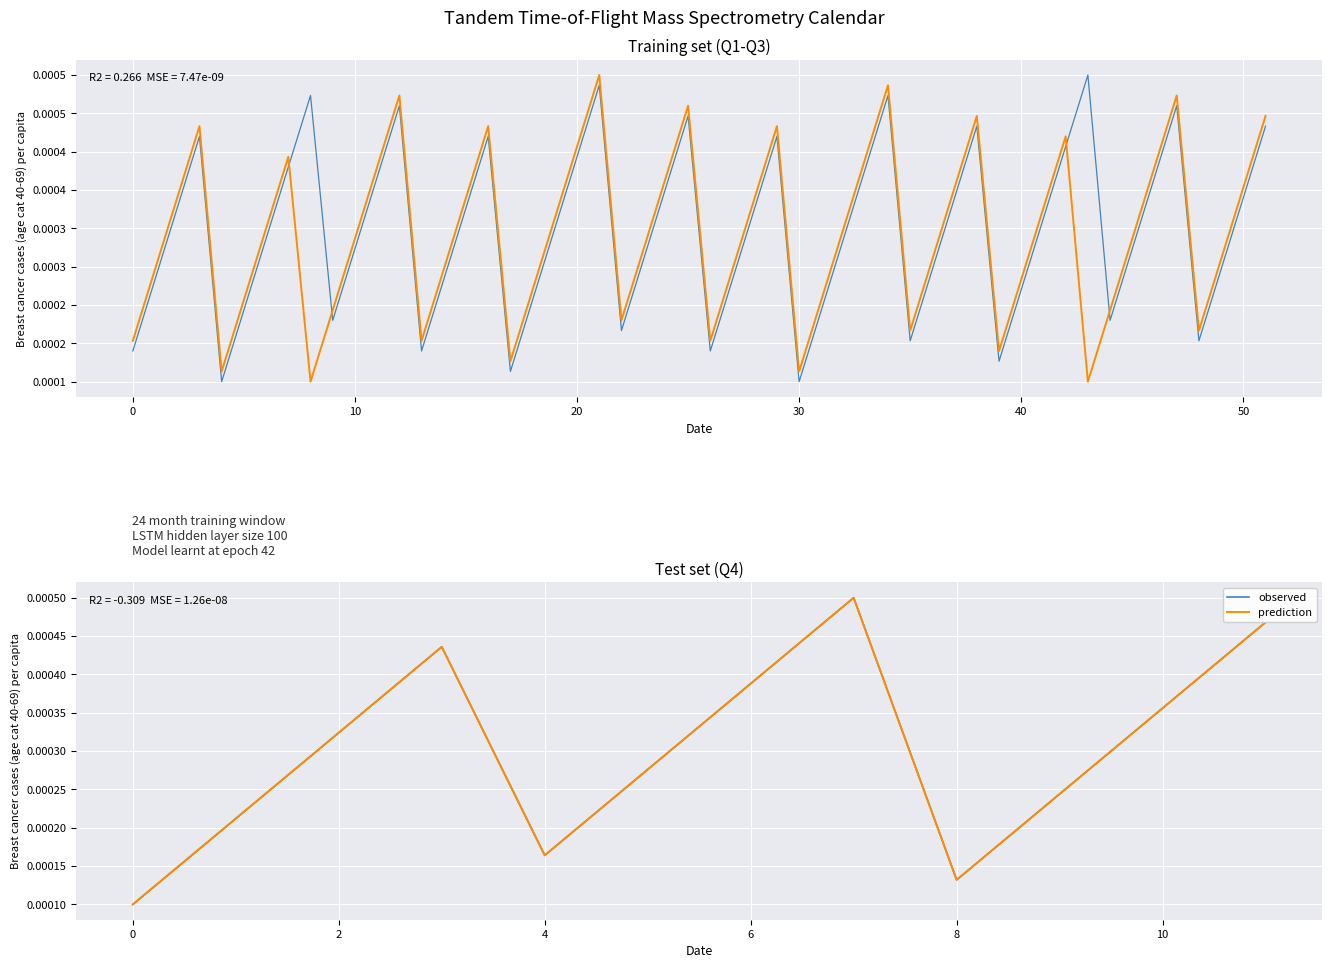

The observed series shows 0.0 at 0. True or false?

True